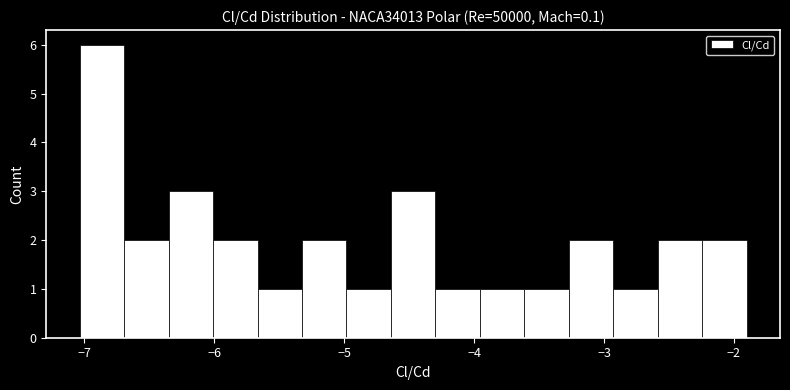

Read against the x-axis, roughly where is the centre of the tallest bar?

-6.9